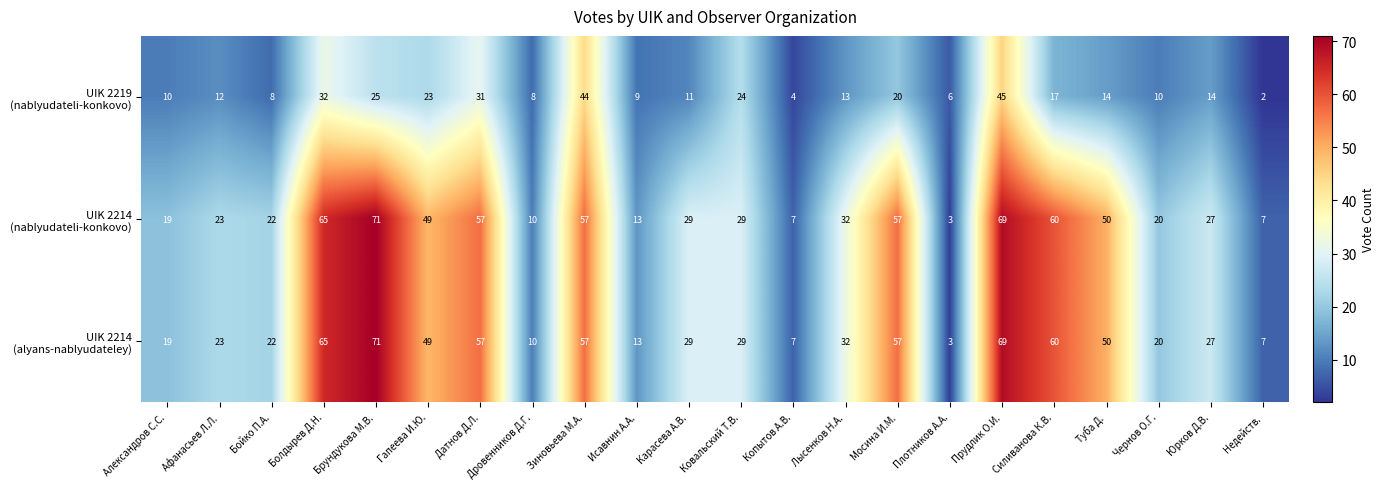

What is the spread (max minus min) of values at Силиванова К.В.?

43